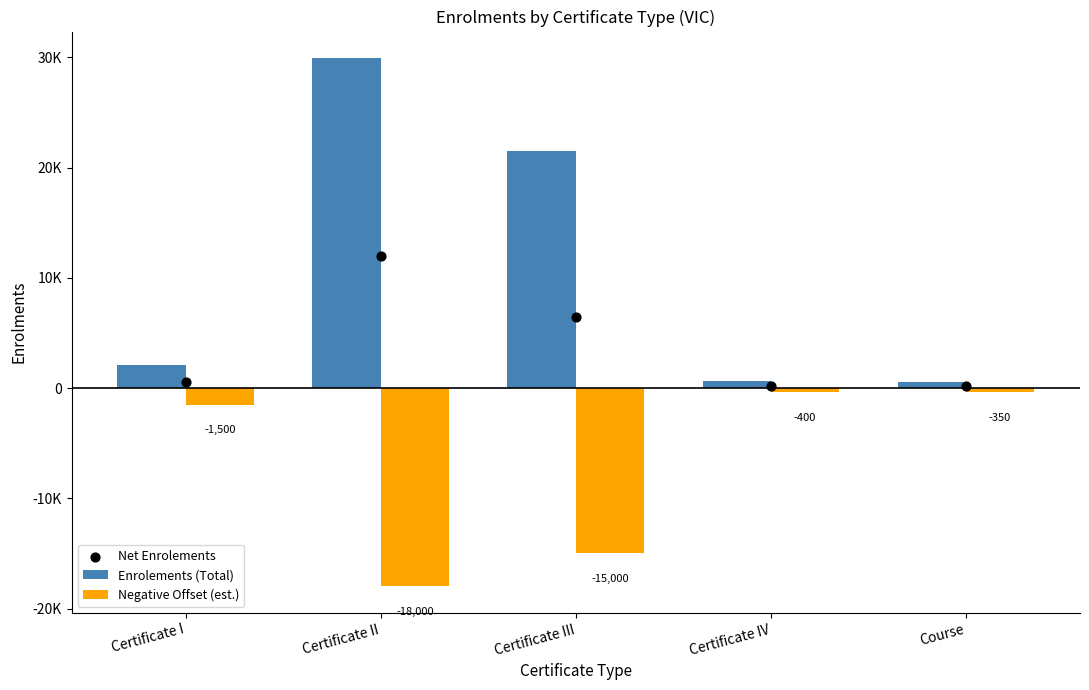

What are all the series names shown in the legend?

Enrolements (Total), Negative Offset (est.), Net Enrolements